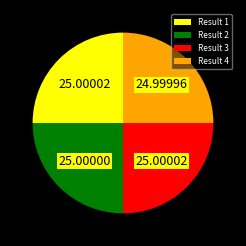

Does any single category account for the majority?

No